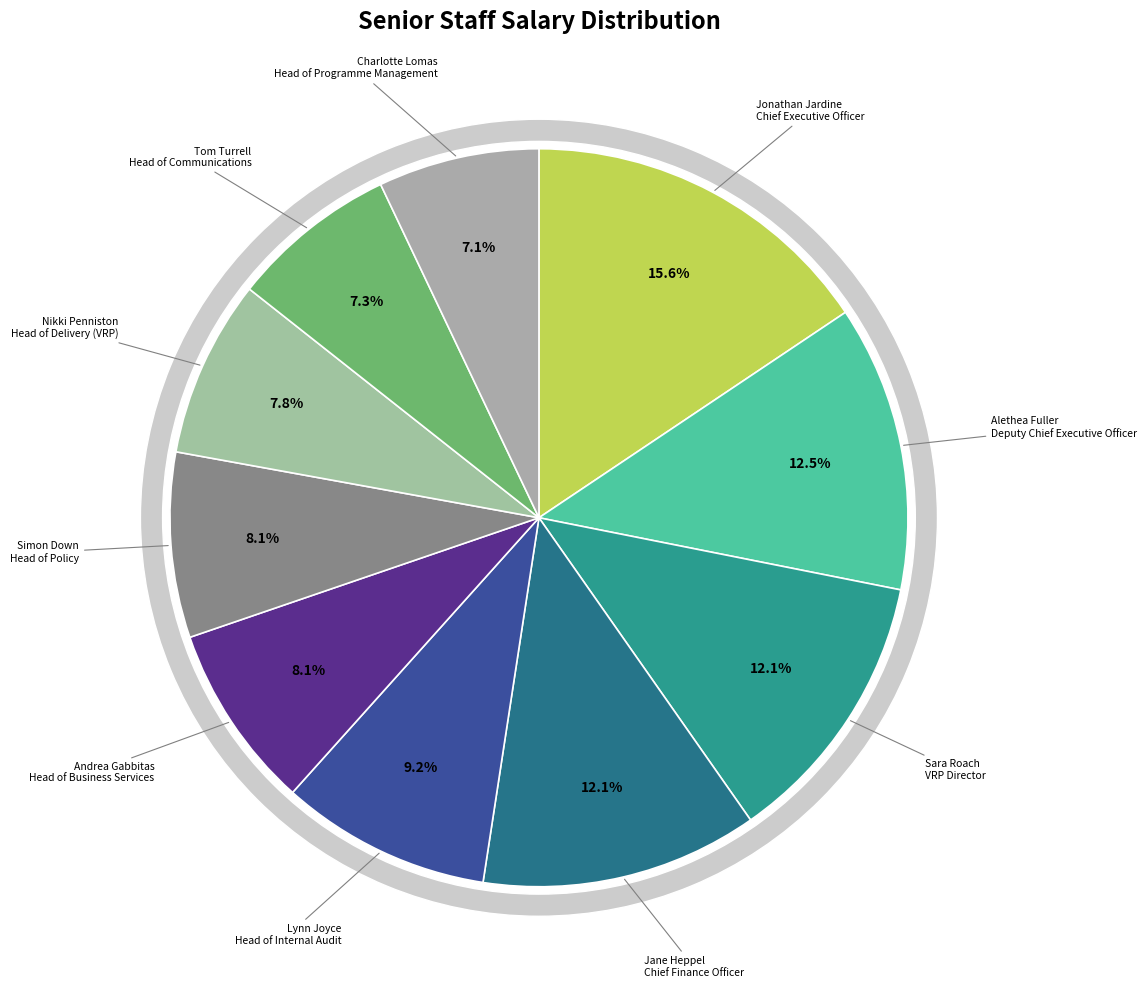

What is the ratio of the value at Tom Turrell
Head of Communications to the value at Charlotte Lomas
Head of Programme Management?

1.0